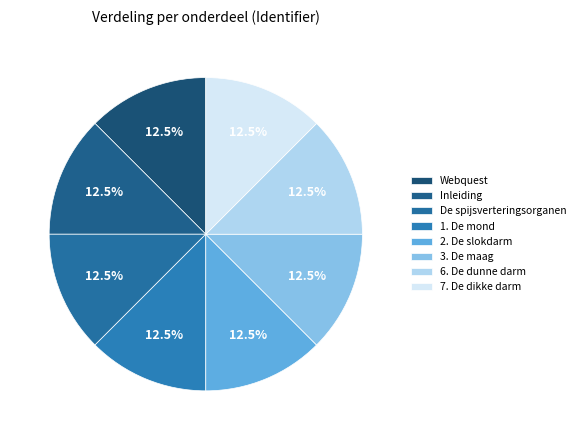

Combined, do 1. De mond and De spijsverteringsorganen account for over 50%?

No